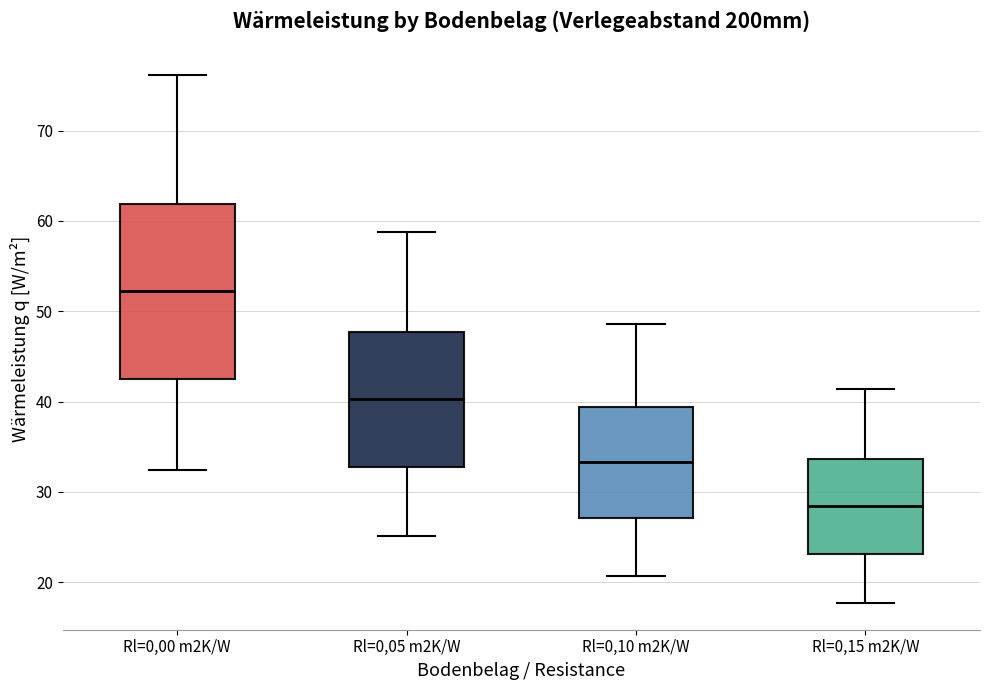

Reading left to right, transcribe this box plot: for each box, give where its median line is, the range the box spans, and where its two whiskers end, as read against the y-axis. The values are not printed on the chart, so give them approximately, as read against the axis.

Rl=0,00 m2K/W: median 52, box 42 to 62, whiskers 32 to 76
Rl=0,05 m2K/W: median 40, box 33 to 48, whiskers 25 to 59
Rl=0,10 m2K/W: median 33, box 27 to 39, whiskers 21 to 49
Rl=0,15 m2K/W: median 28, box 23 to 34, whiskers 18 to 41